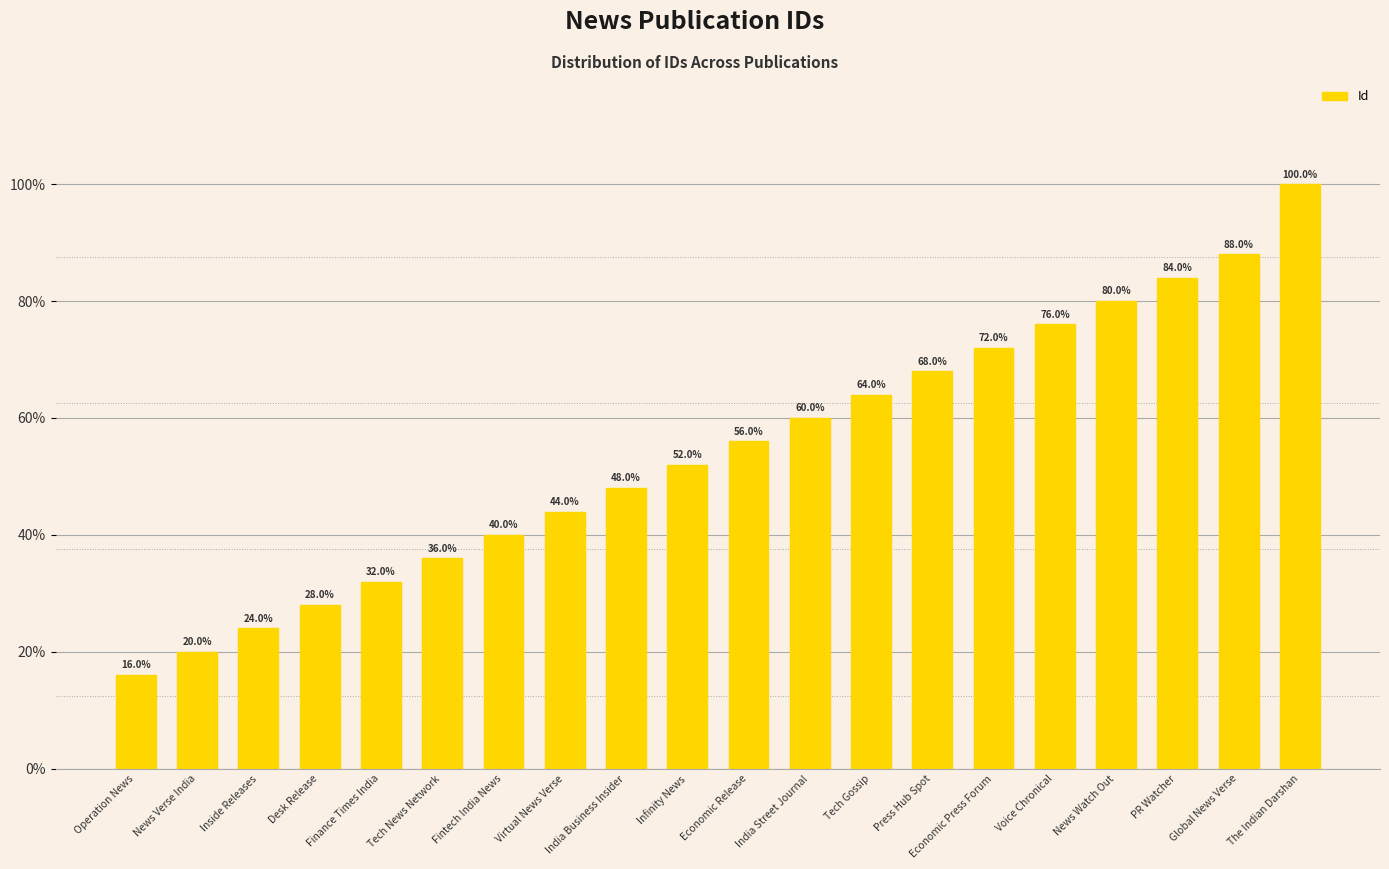

What is the label of the 7th bar from the right?

Press Hub Spot